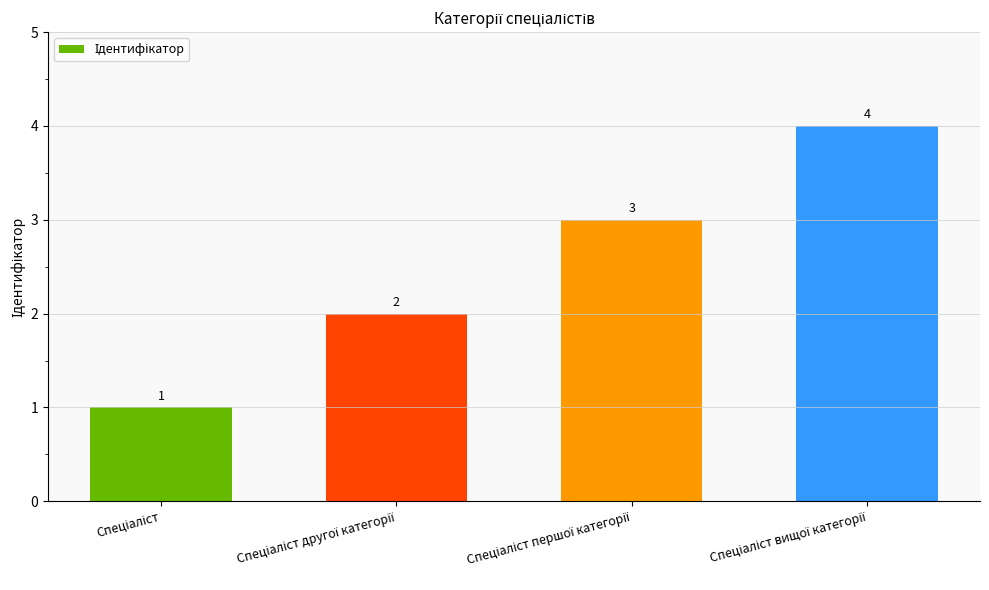

What is the greatest value displayed?

4